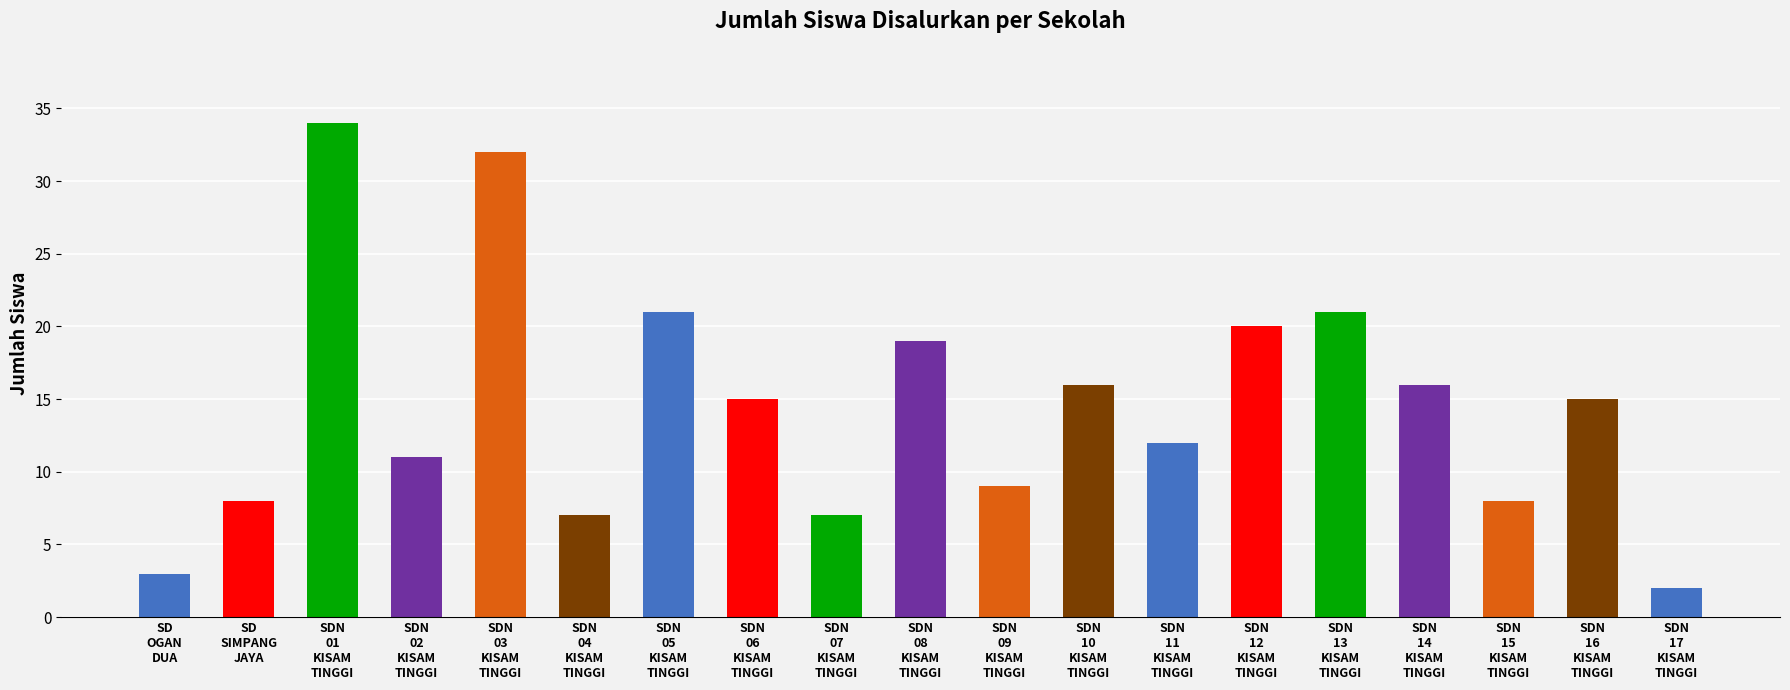

The value at SDN
02
KISAM
TINGGI is 19. True or false?

False